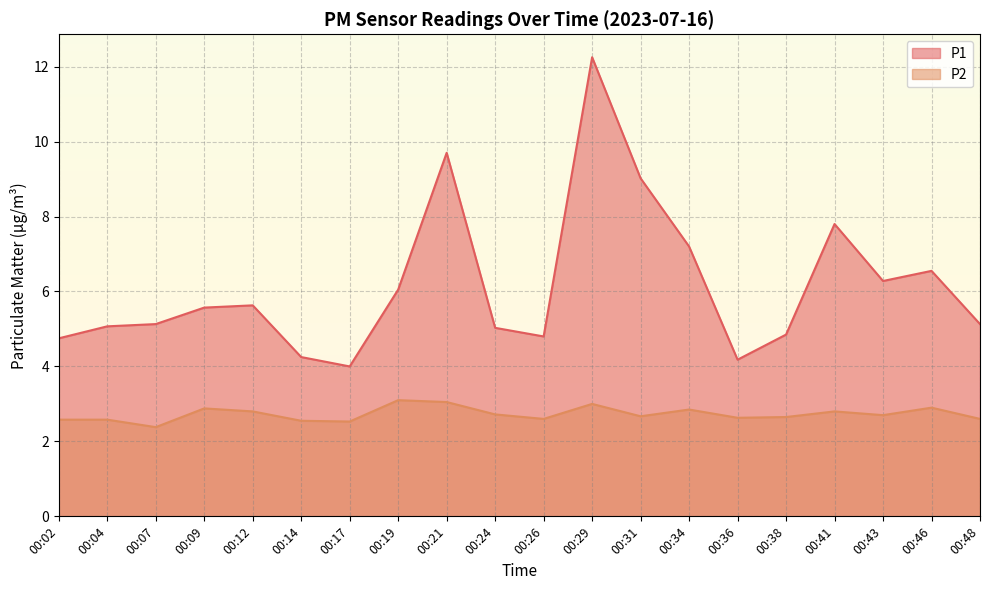

True or false: P1 and P2 intersect in this chart.

False